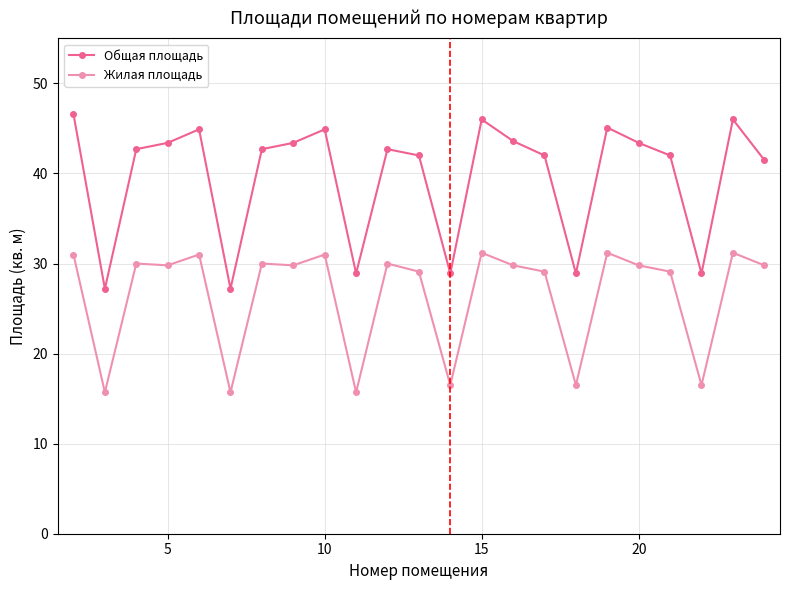

What are all the series names shown in the legend?

Общая площадь, Жилая площадь